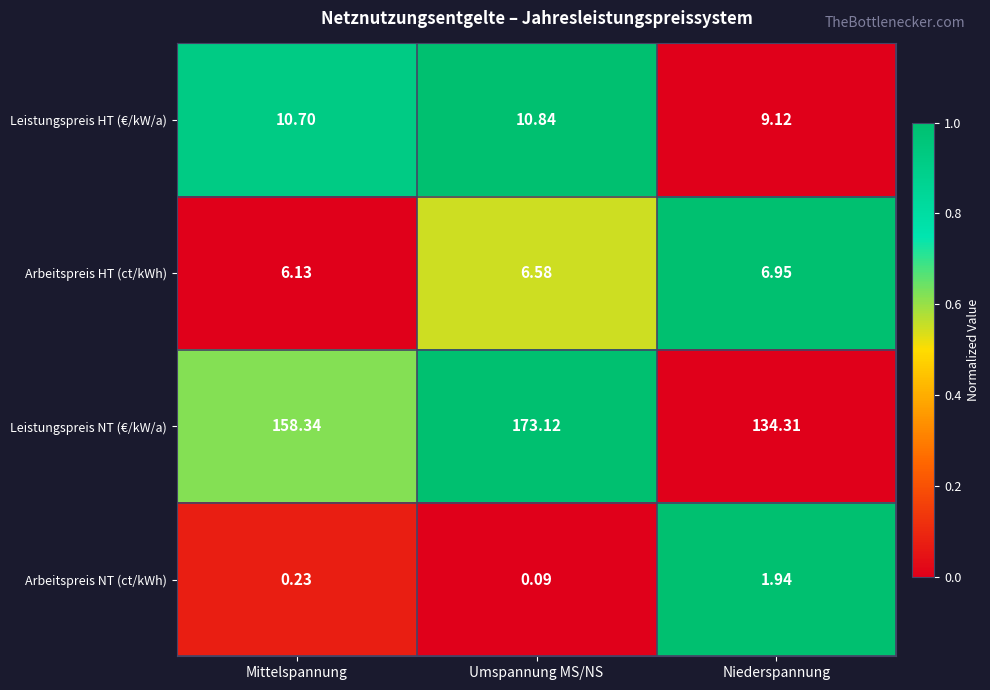

Rank the series at Niederspannung from lowest to highest value.

Arbeitspreis NT (ct/kWh), Arbeitspreis HT (ct/kWh), Leistungspreis HT (€/kW/a), Leistungspreis NT (€/kW/a)